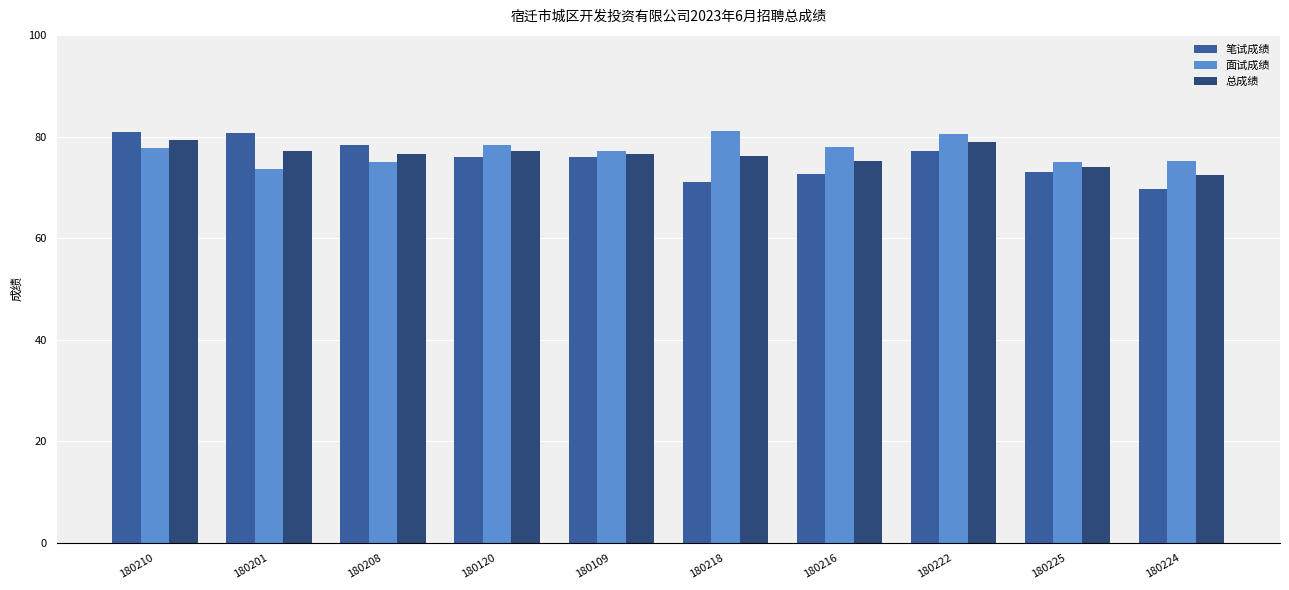

What is the maximum value for 笔试成绩?

80.9